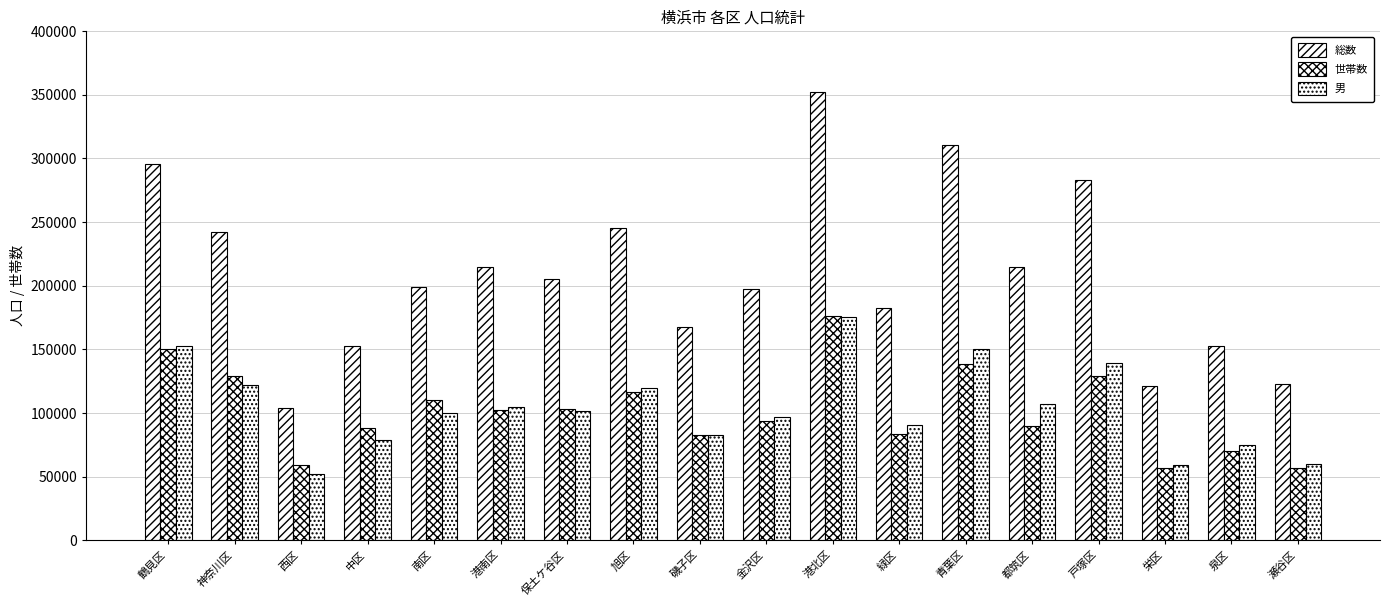

What is the total value across all series at 鶴見区?

597629